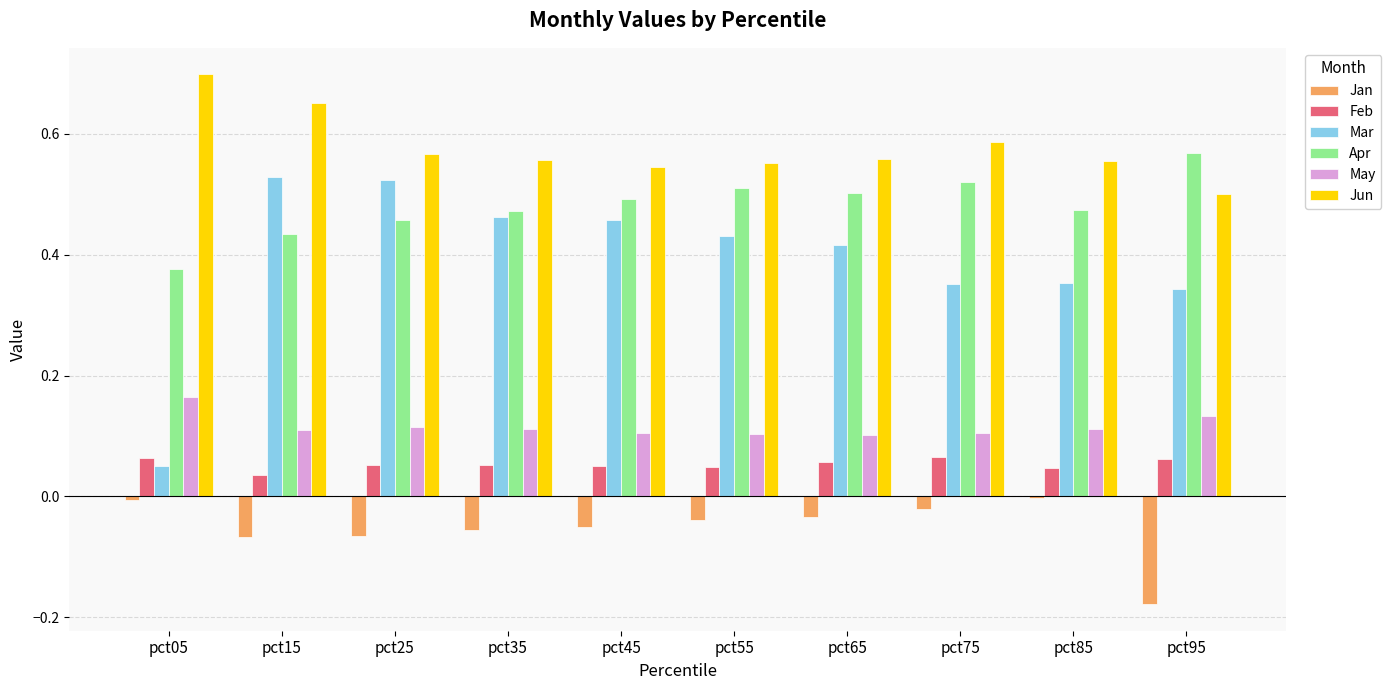

What is the sum of the Apr values at pct95 and pct45?

1.1